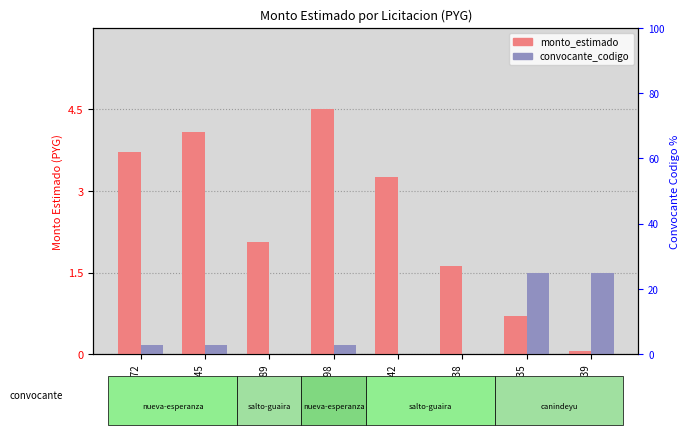

Is it true that convocante_codigo equals 0.0 at 285942?

True